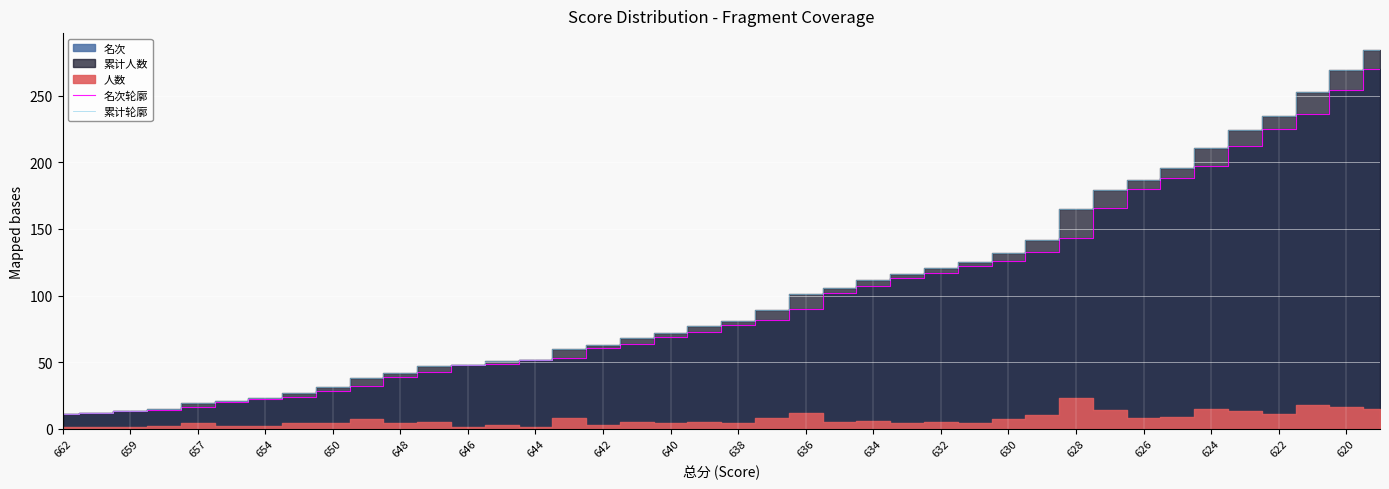

How many lines are shown in the chart?

2